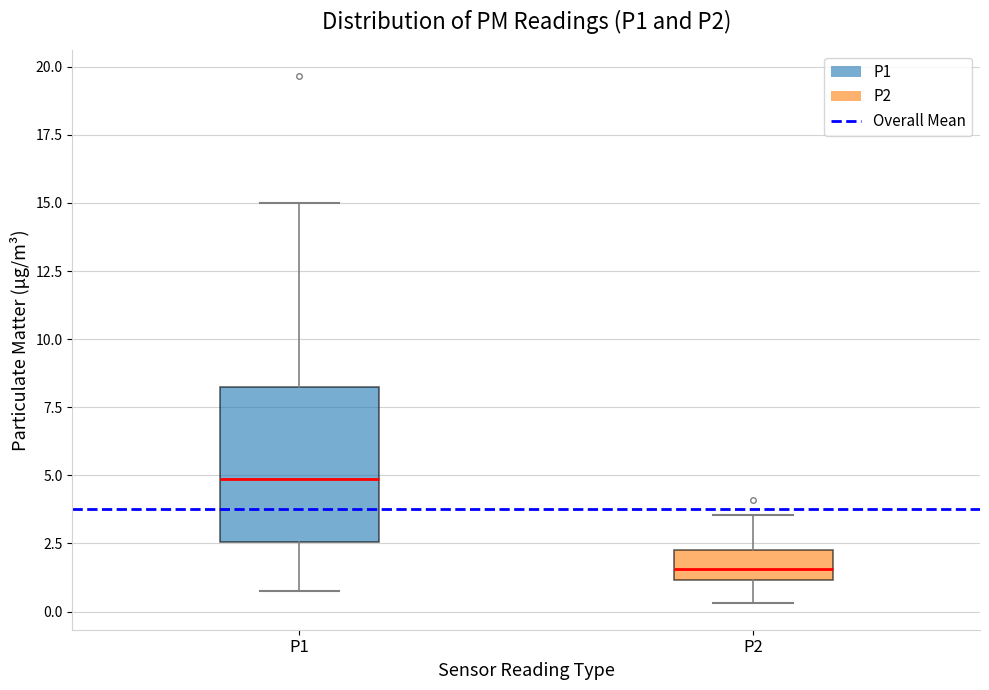

Comparing the boxes themselves (not the whiskers), which one is the tallest?

P1